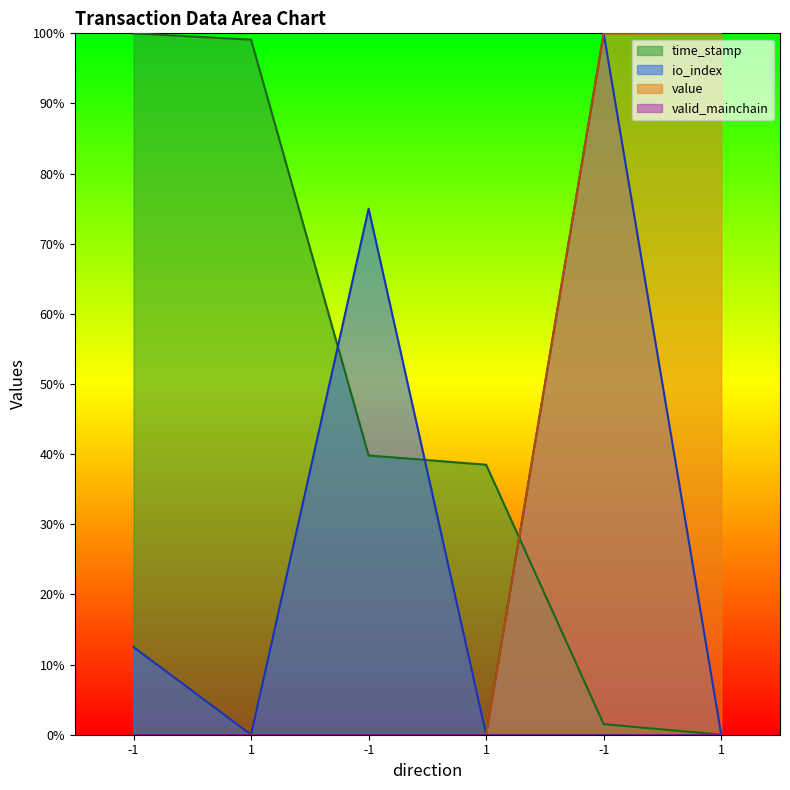

True or false: time_stamp has more than 0 interior local peaks.

False